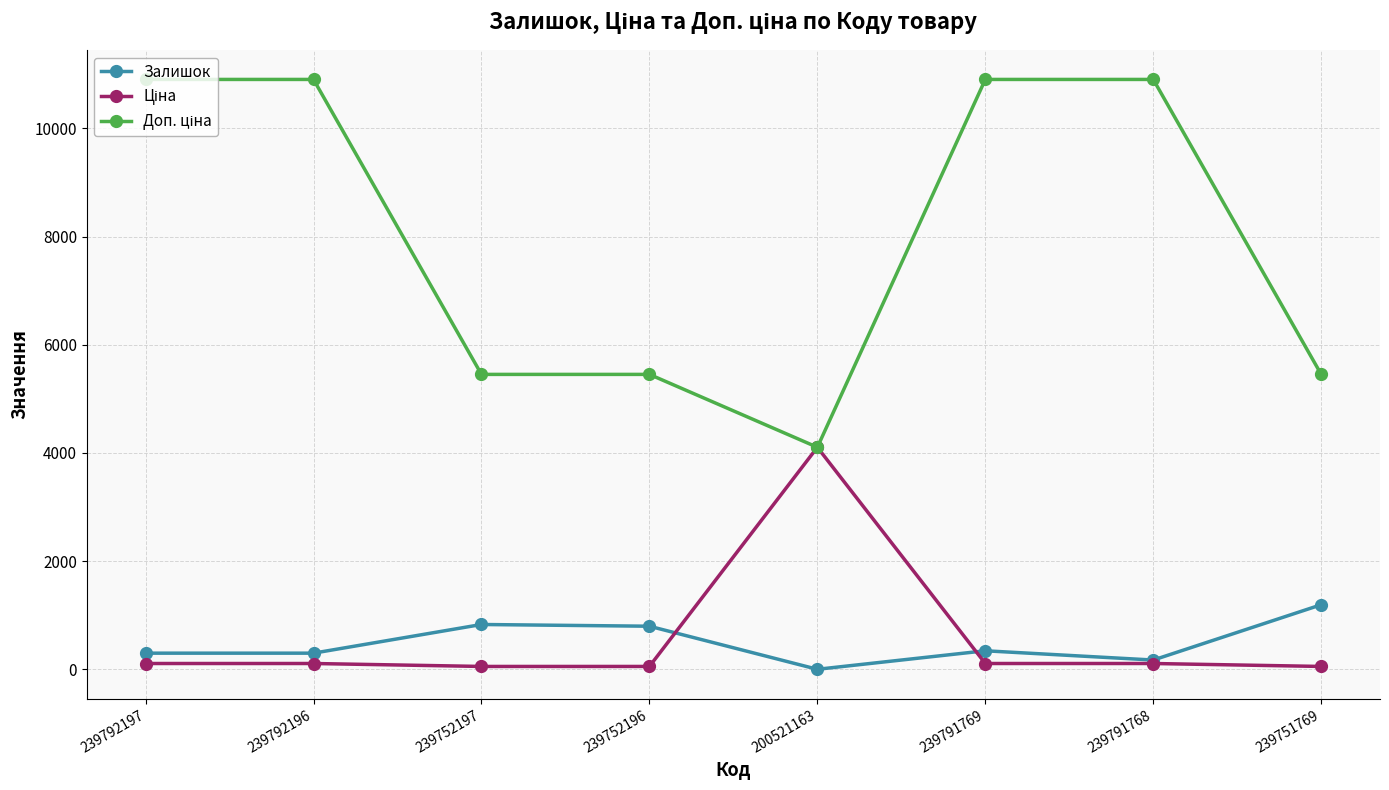

What is the difference between the highest and lowest values at 239791769?

10794.0